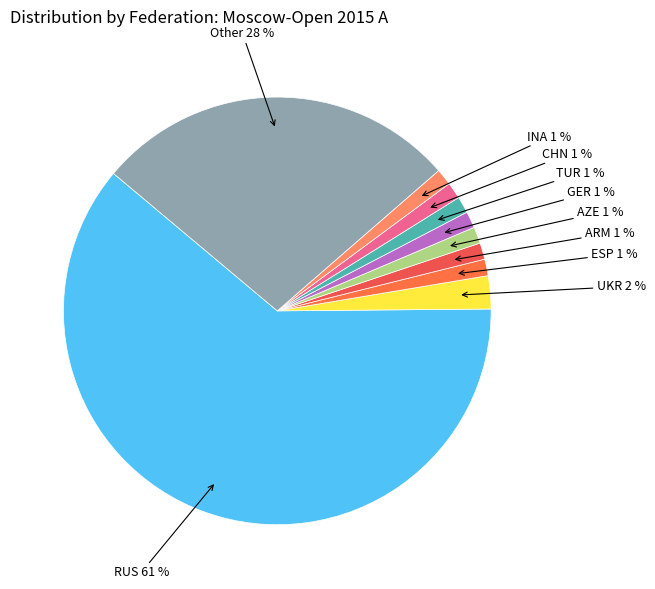

Is there a majority slice in this chart?

Yes